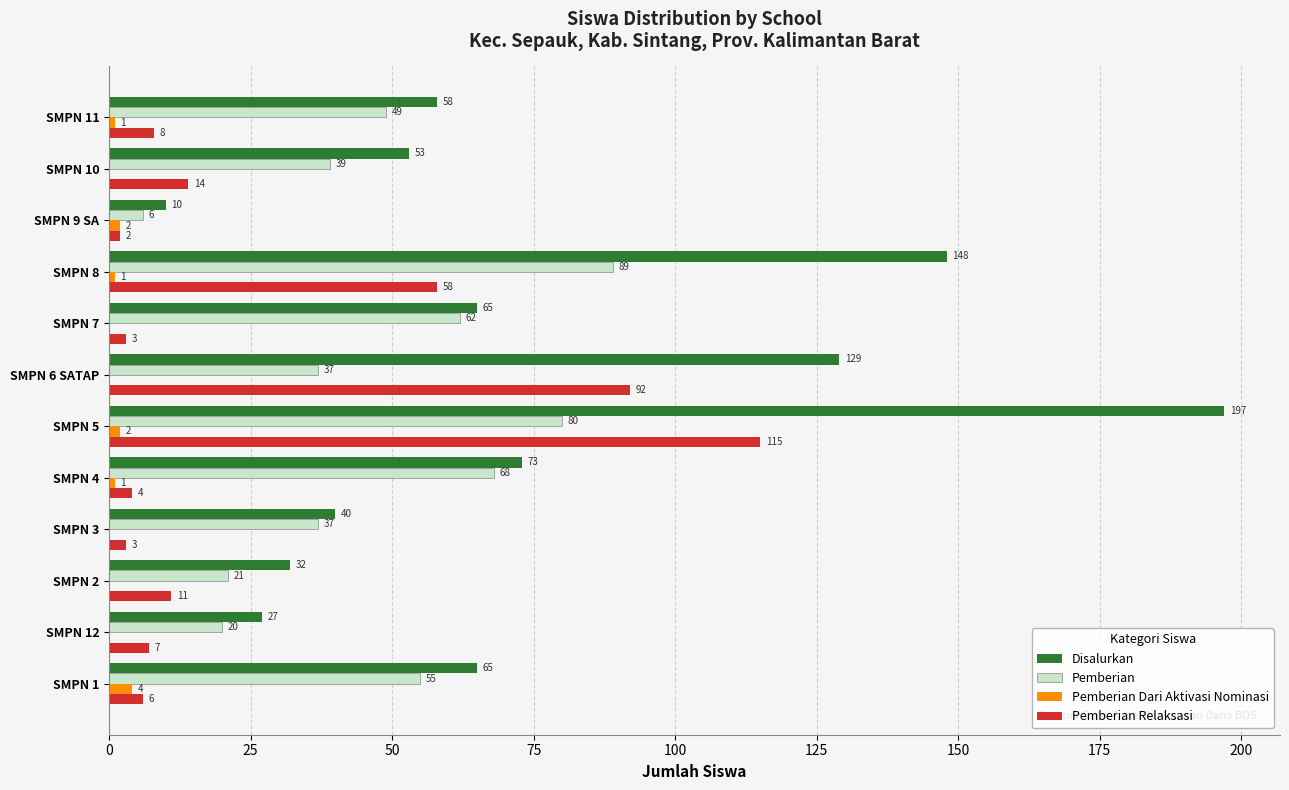

What is the sum of the Pemberian values at SMPN 2 and SMPN 10?

60